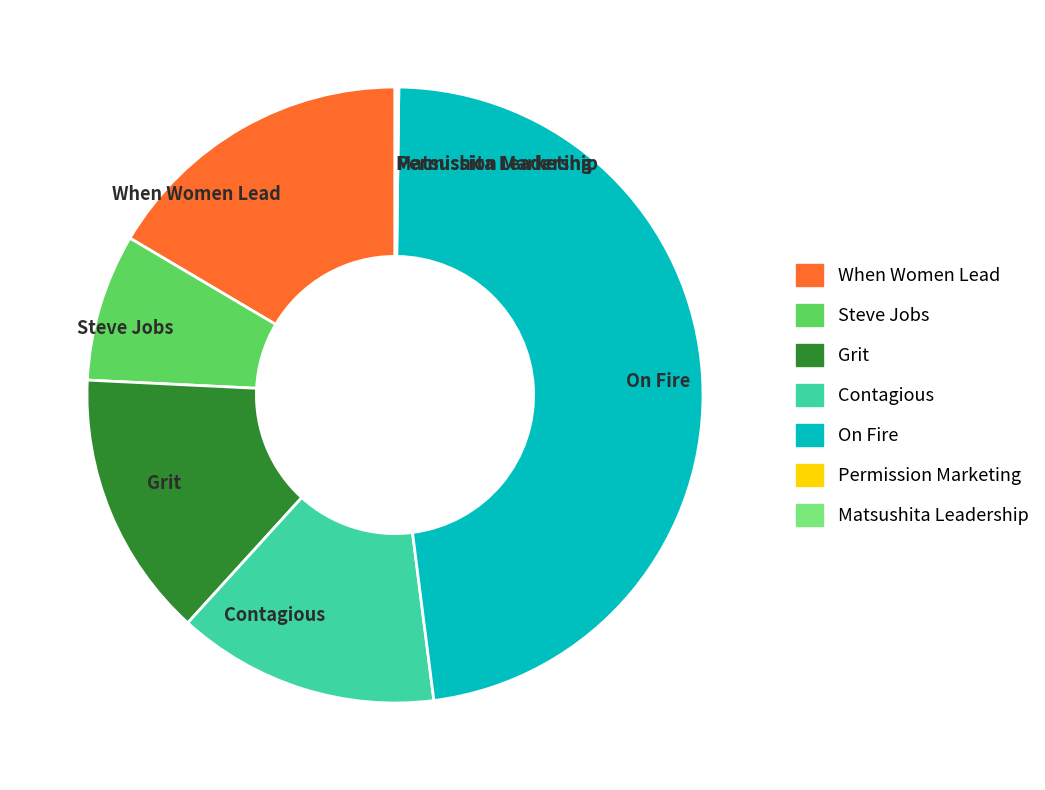

Does any single category account for the majority?

No